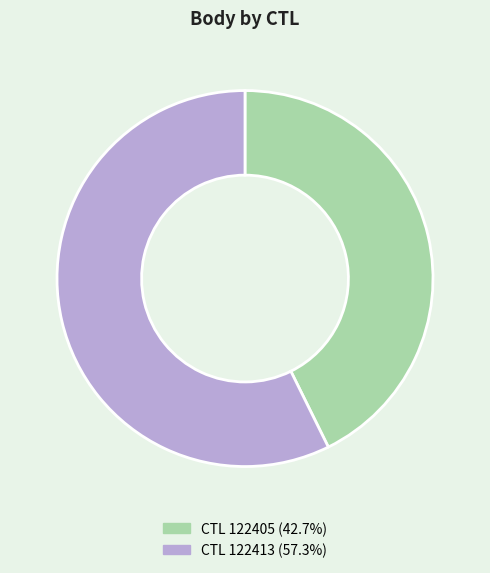

How many slices are in this pie chart?

2